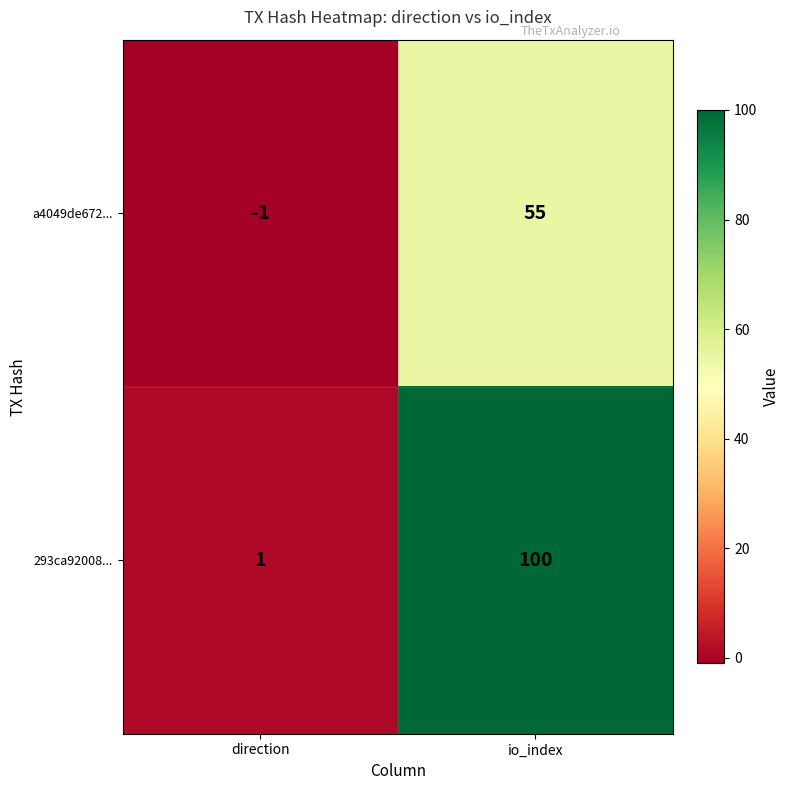

At which category is the sum across all series the highest?

io_index